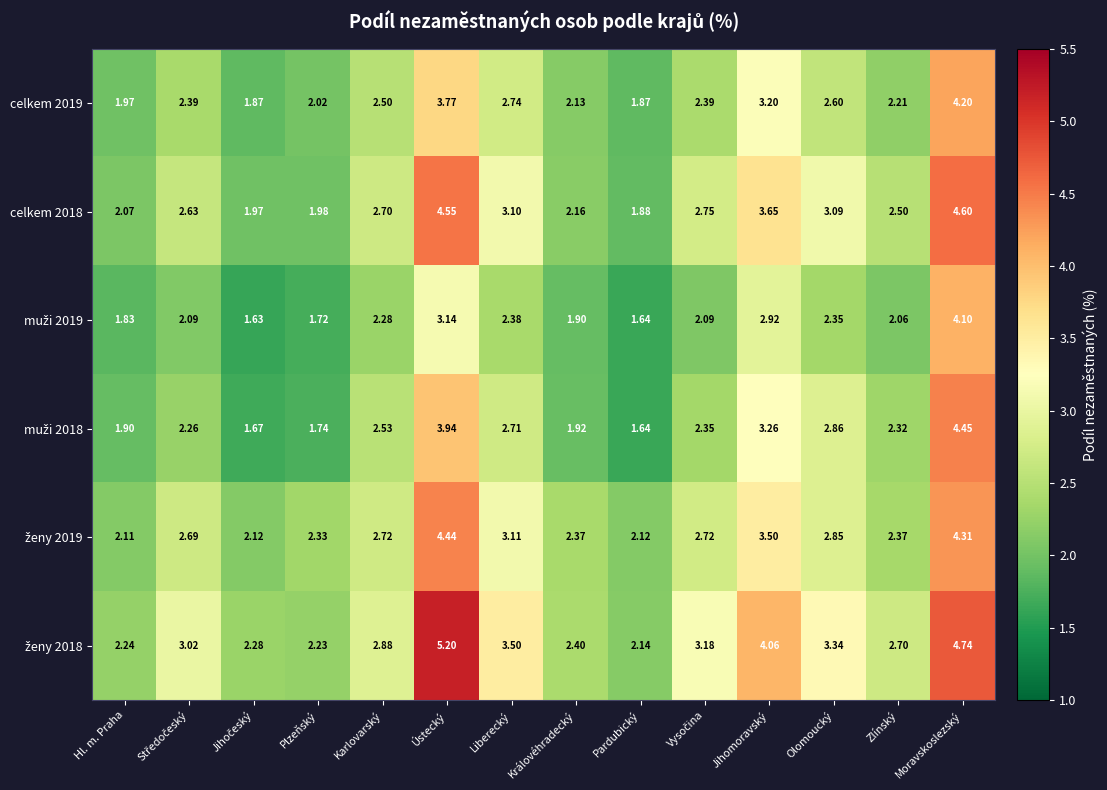

How many categories are shown in the chart?

14